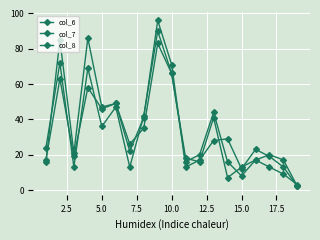

How many values in the col_7 series are below 23?

9